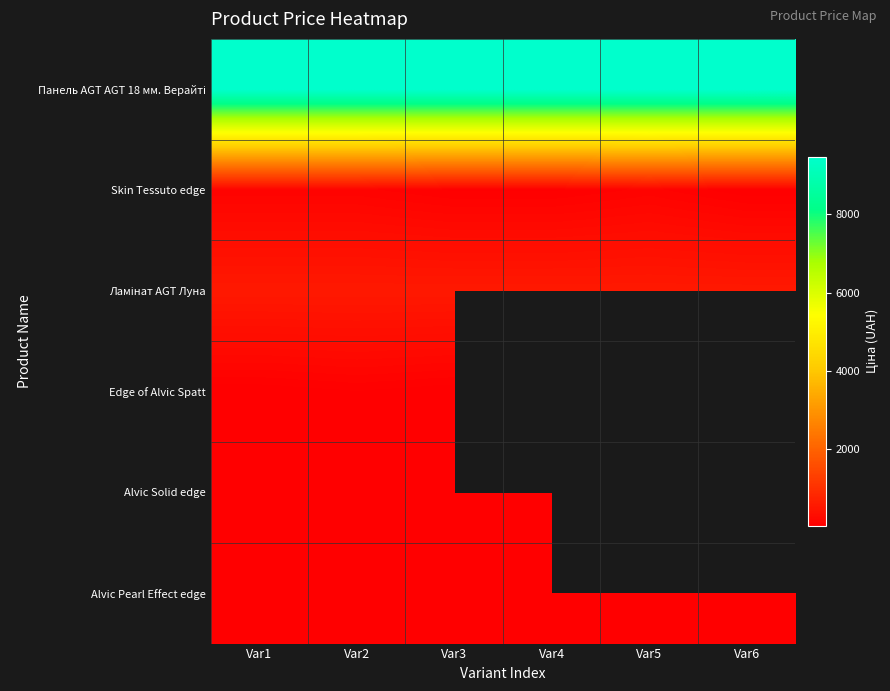

What is the sum of the Панель AGT AGT 18 мм. Верайті values at Var6 and Var1?

18960.1